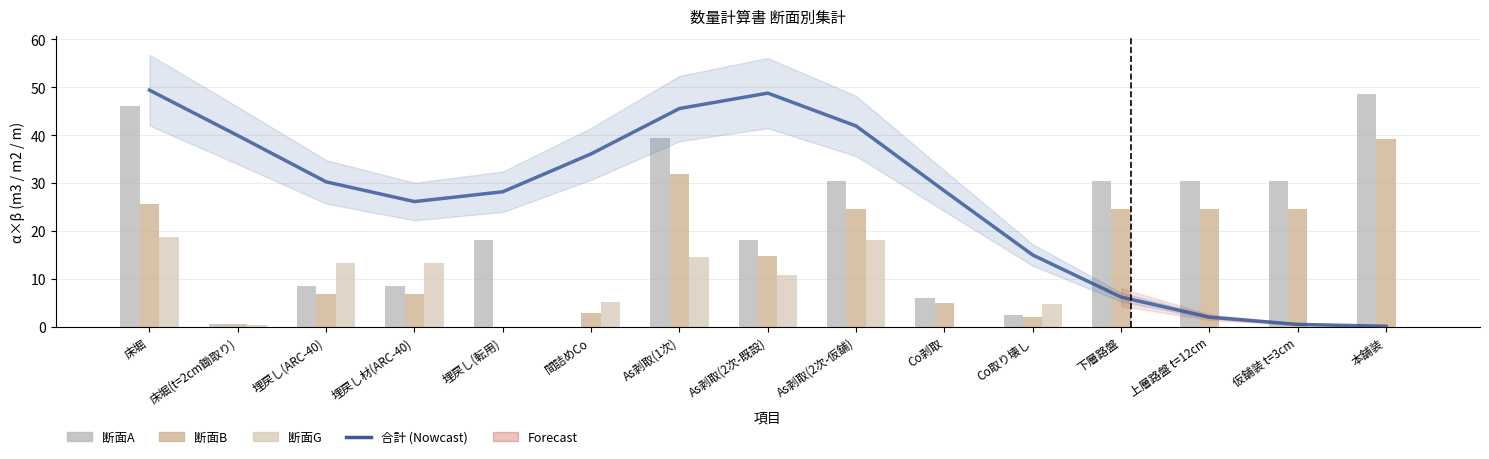

Reading left to right, list all the values displayed in this chart.

合計 (Smoothed): 49.4	39.9	30.3	26.1	28.2	36.1	45.6	48.8	41.9	28.4	15.0	6.2	2.0	0.5	0.1
断面A: 46.1	0.6	8.5	8.5	18.2	0.0	39.5	18.2	30.4	6.1	2.4	30.4	30.4	30.4	48.6
断面B: 25.5	0.5	6.9	6.9	0.0	3.0	31.9	14.7	24.6	4.9	2.0	24.6	24.6	24.6	39.3
断面G: 18.8	0.4	13.4	13.4	0.0	5.1	14.5	10.9	18.1	0.0	4.7	0.0	0.0	0.0	0.0